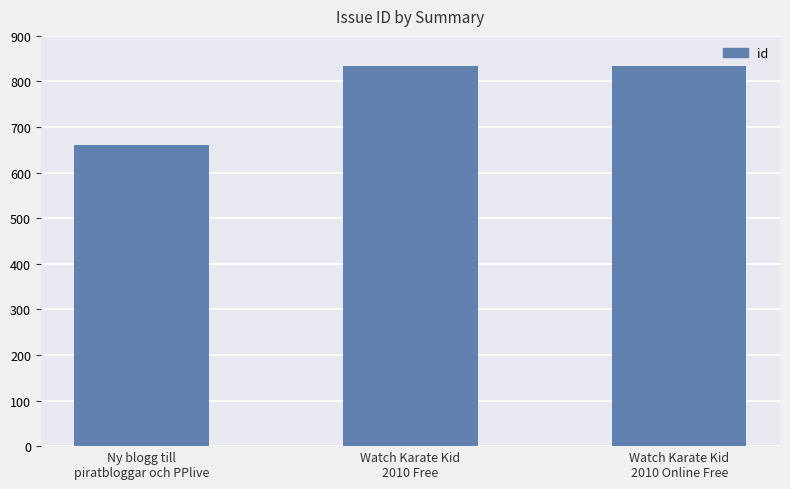

What is the difference between the values at Ny blogg till
piratbloggar och PPlive and Watch Karate Kid
2010 Free?

174